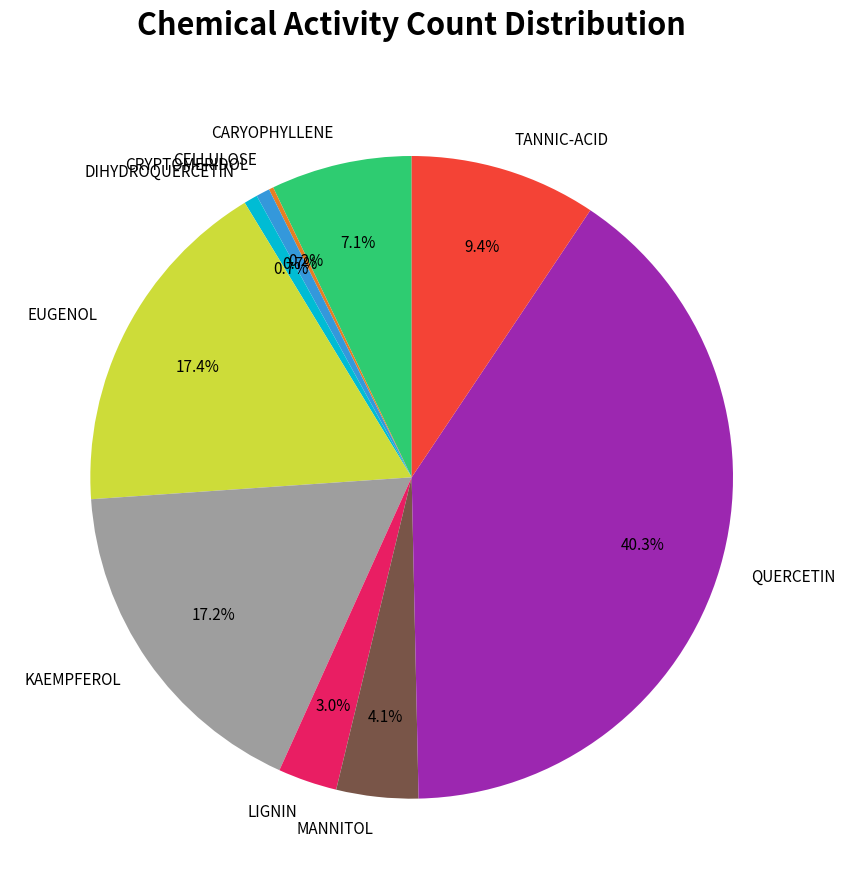

To the nearest percent, what is the difference between the KAEMPFEROL and QUERCETIN slice percentages?

23%